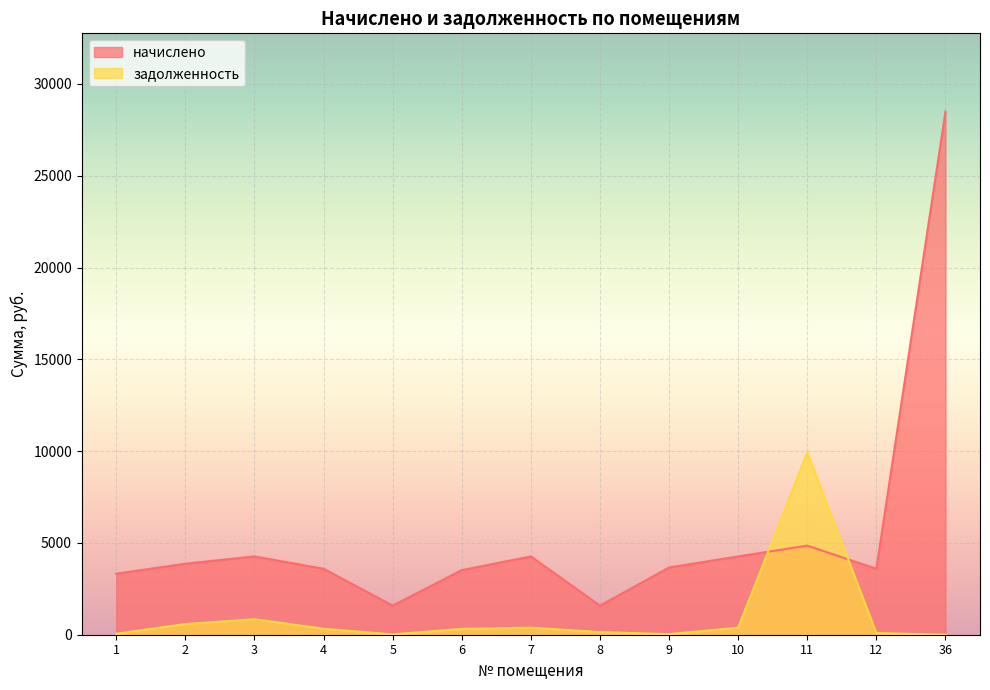

What is the sum of all начислено values?

70860.8